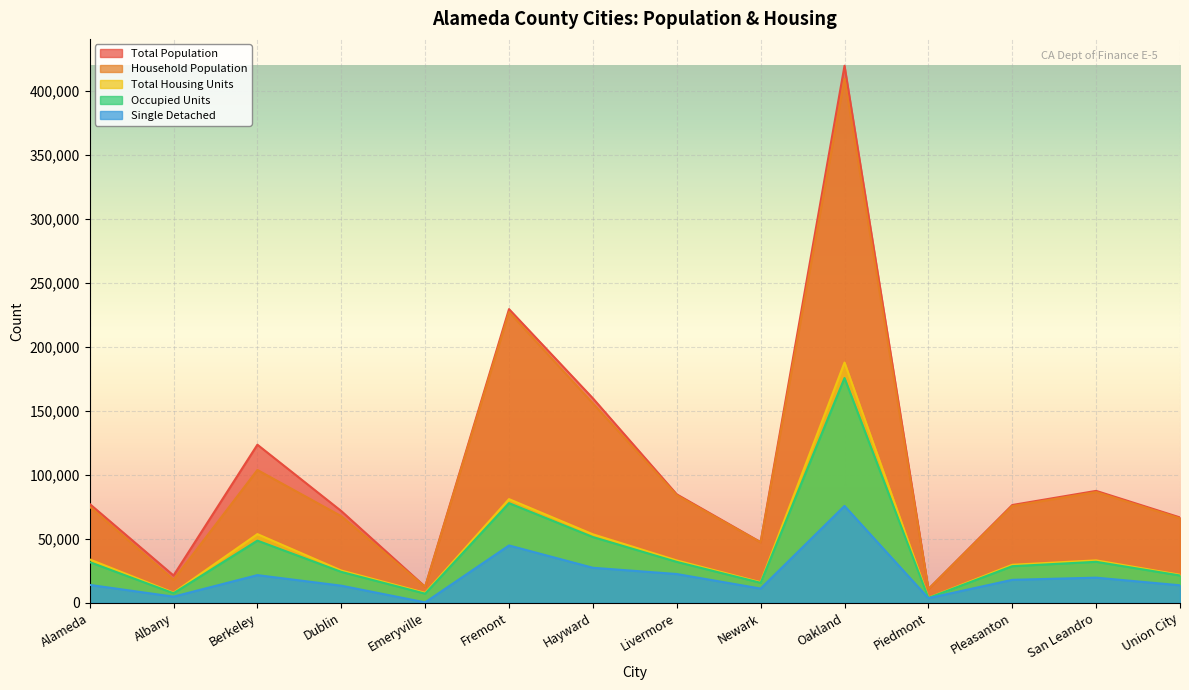

True or false: Occupied Units and Household Population intersect in this chart.

False